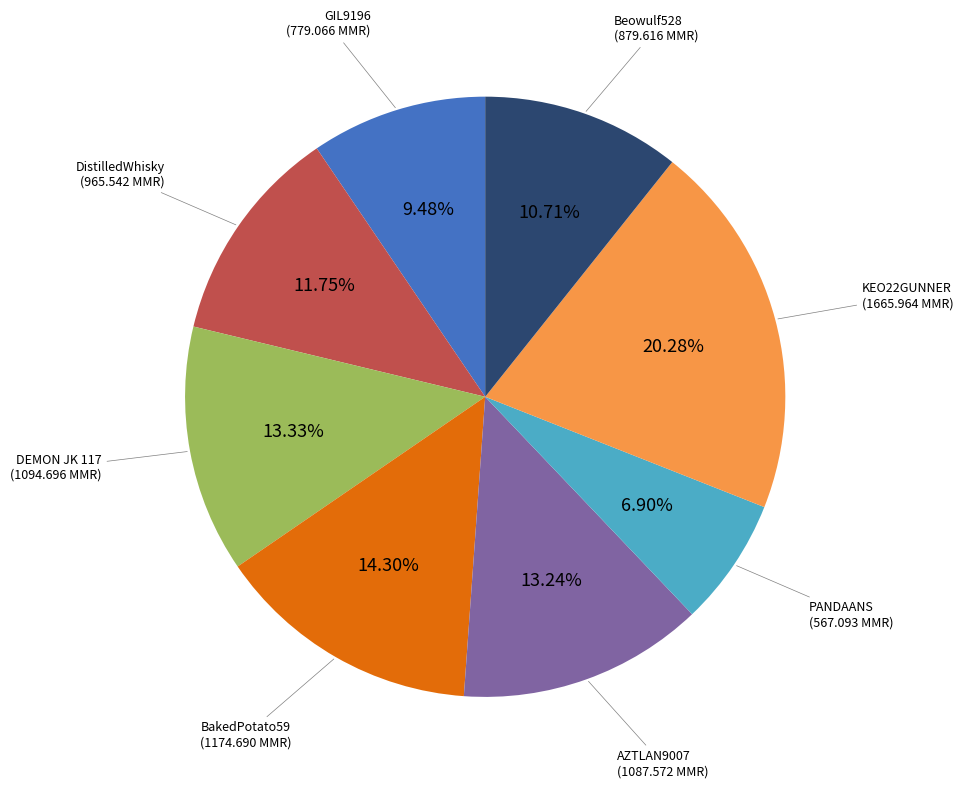

How many segments does this pie chart have?

8